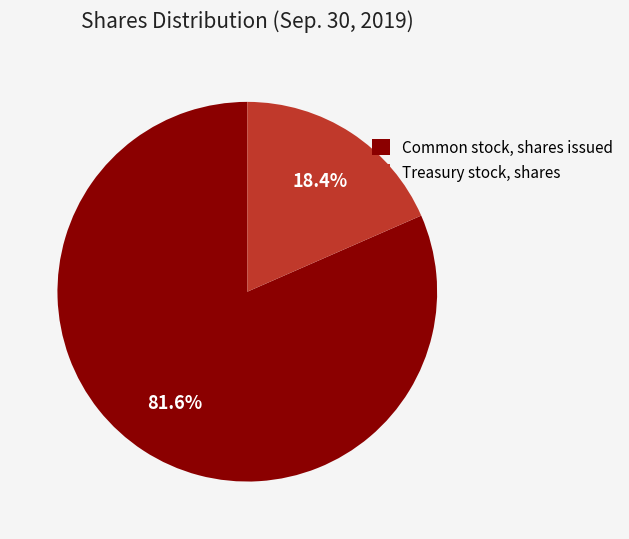

To the nearest percent, what portion does Treasury stock, shares represent?

18%